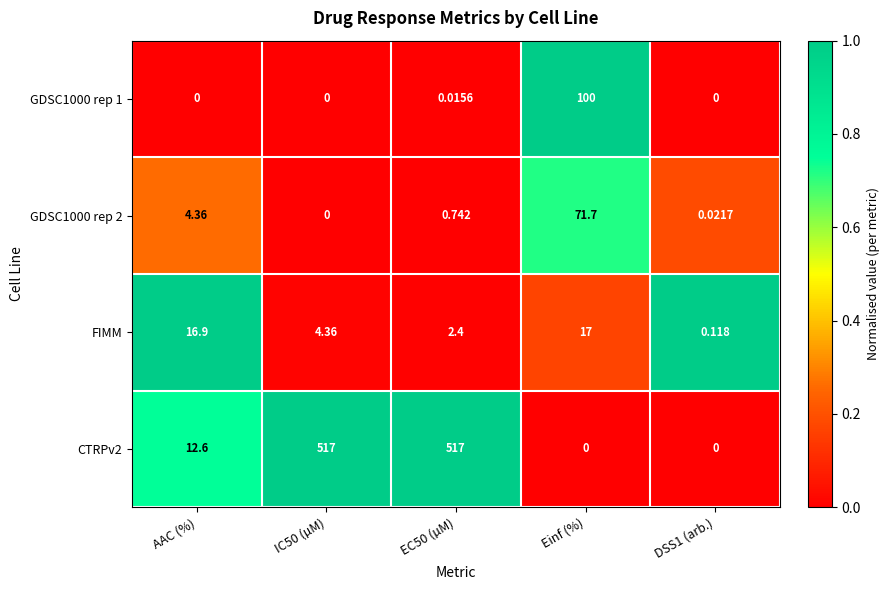

Between IC50 (µM) and EC50 (µM), which series saw the biggest shift?

FIMM